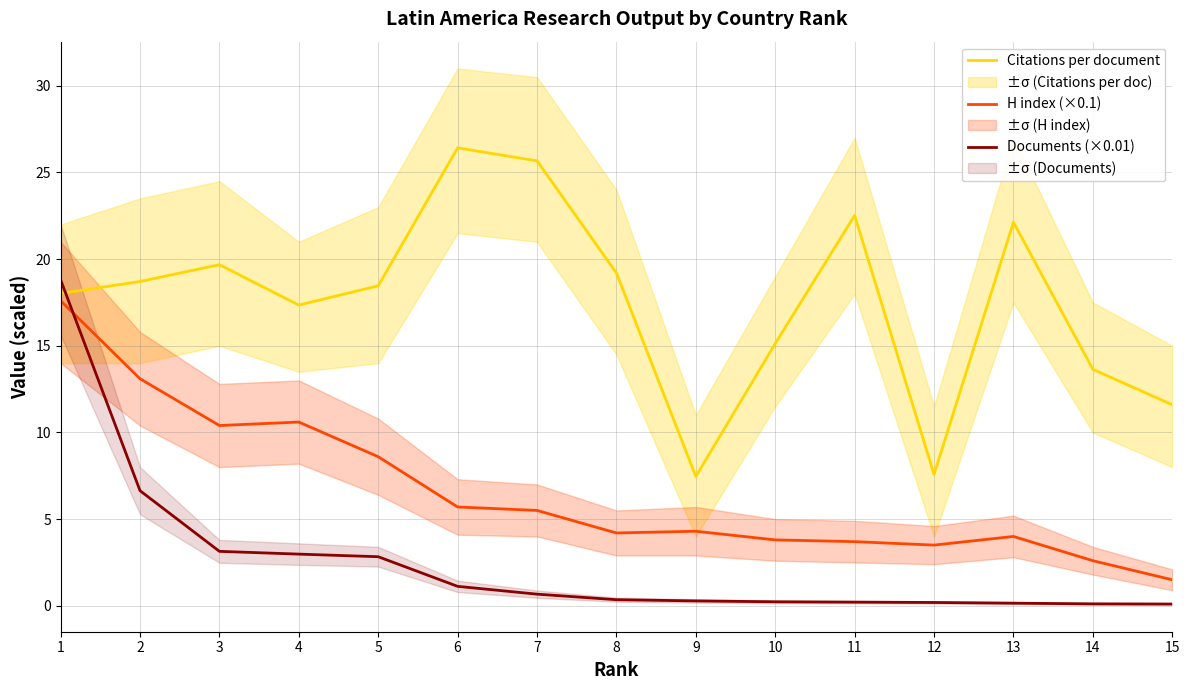

How many values in the Citations per document series exceed 18?

9